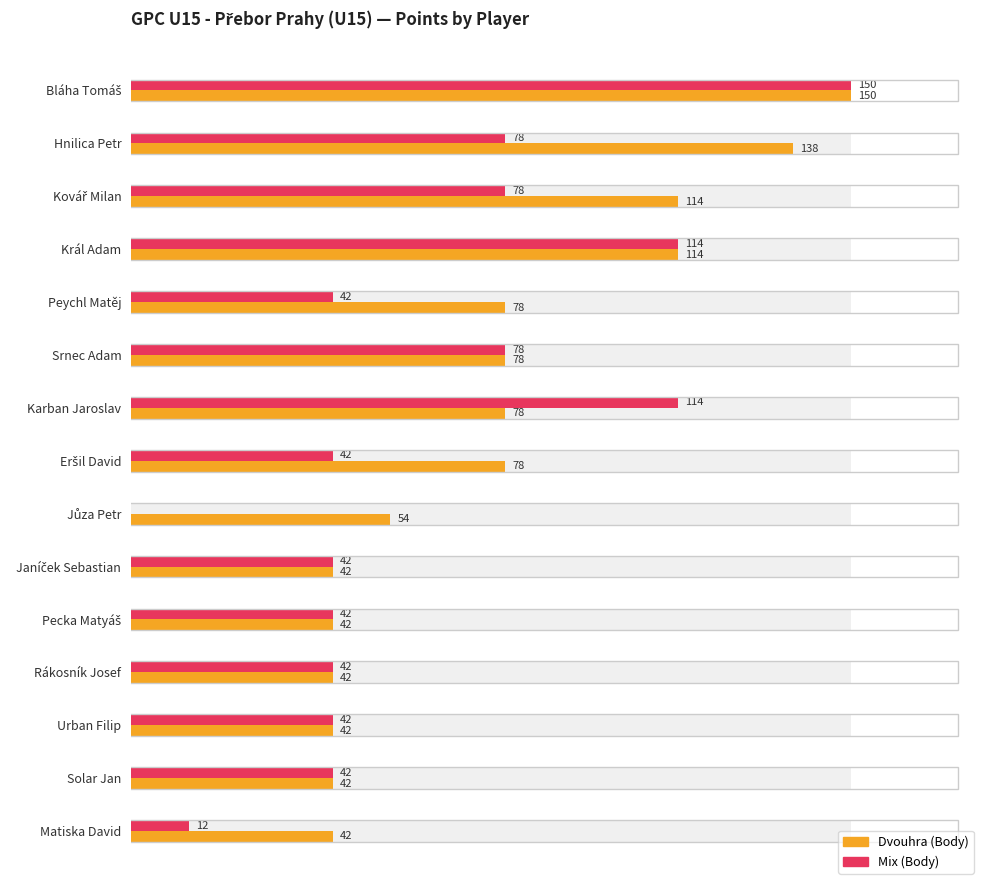

Reading left to right, list all the values displayed in this chart.

Dvouhra (Body): 150	138	114	114	78	78	78	78	54	42	42	42	42	42	42
Mix (Body): 150	78	78	114	42	78	114	42	0	42	42	42	42	42	12